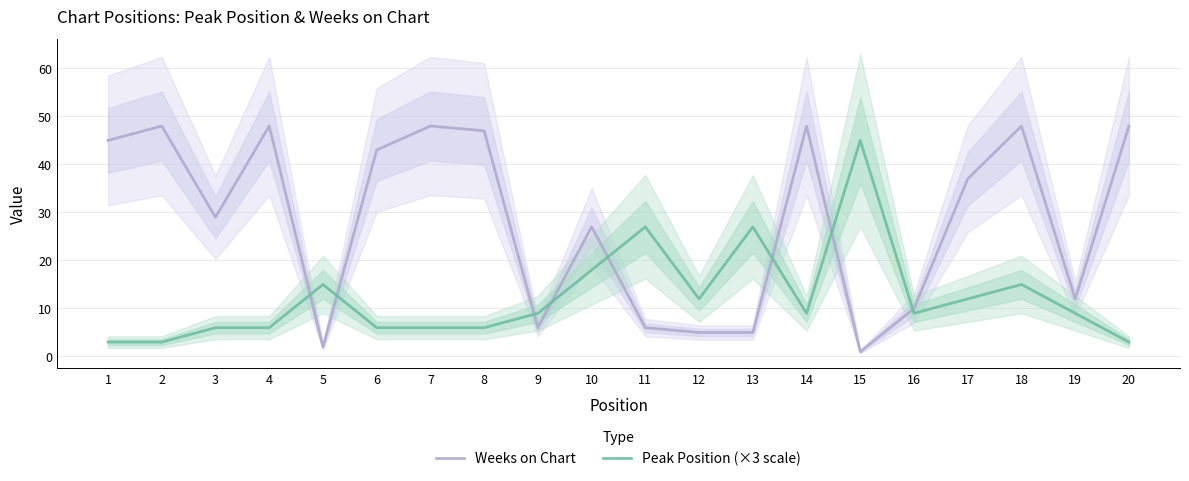

At which category does Peak Position (×3 scale) reach its first local valley?

12